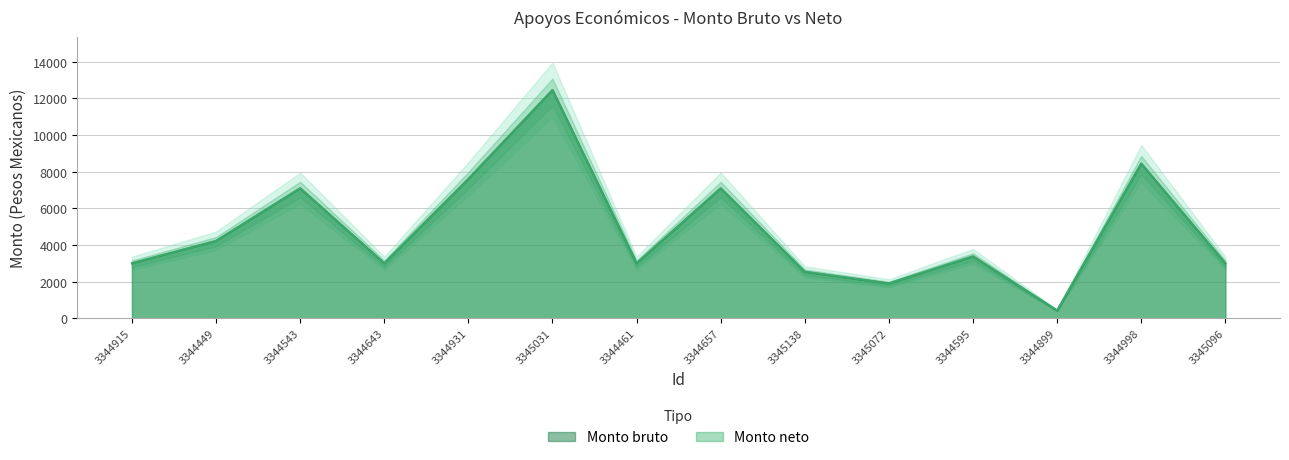

What is the sum of the Monto bruto values at 3345138 and 3344899?

2954.8